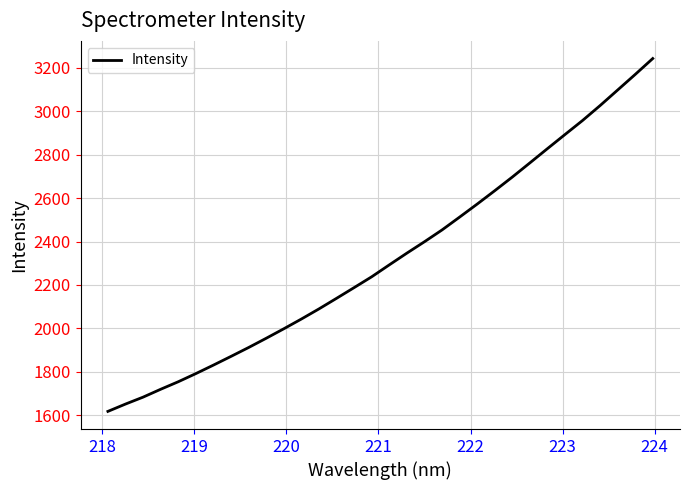

What is the average value?

2324.0